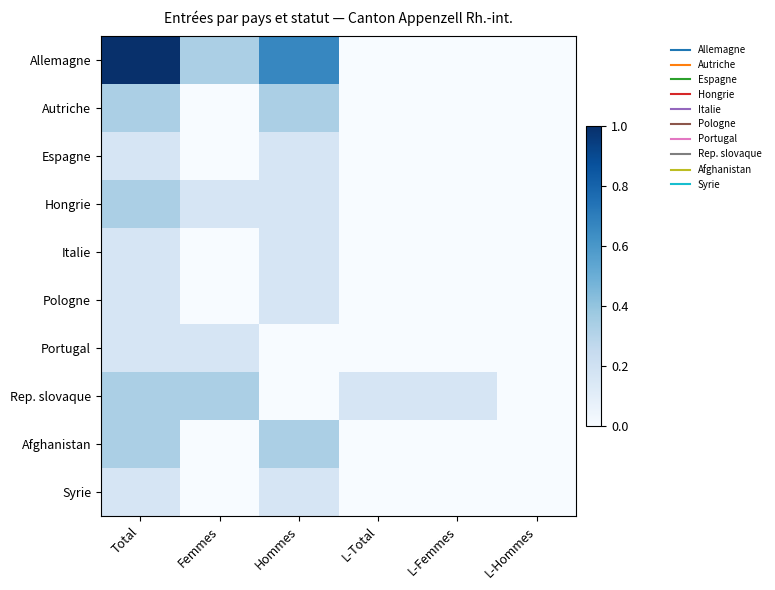

What is the difference between the highest and lowest values at Total?

0.8